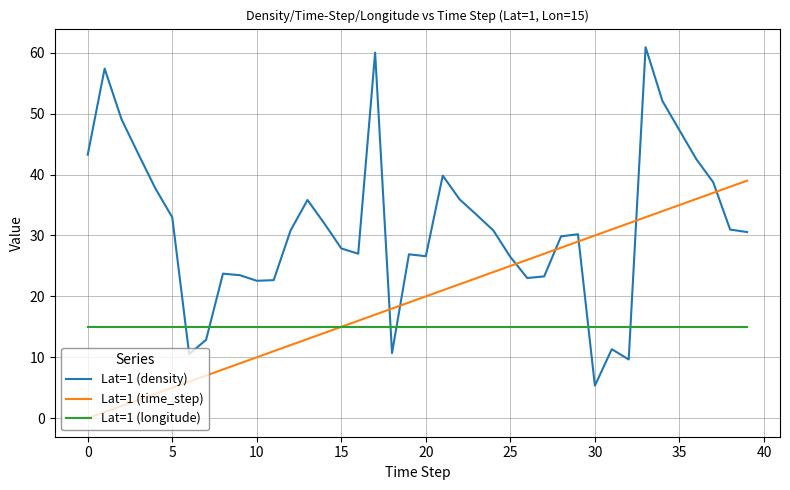

What is the difference between the maximum and minimum values in the Lat=1 (time_step) series?

39.0